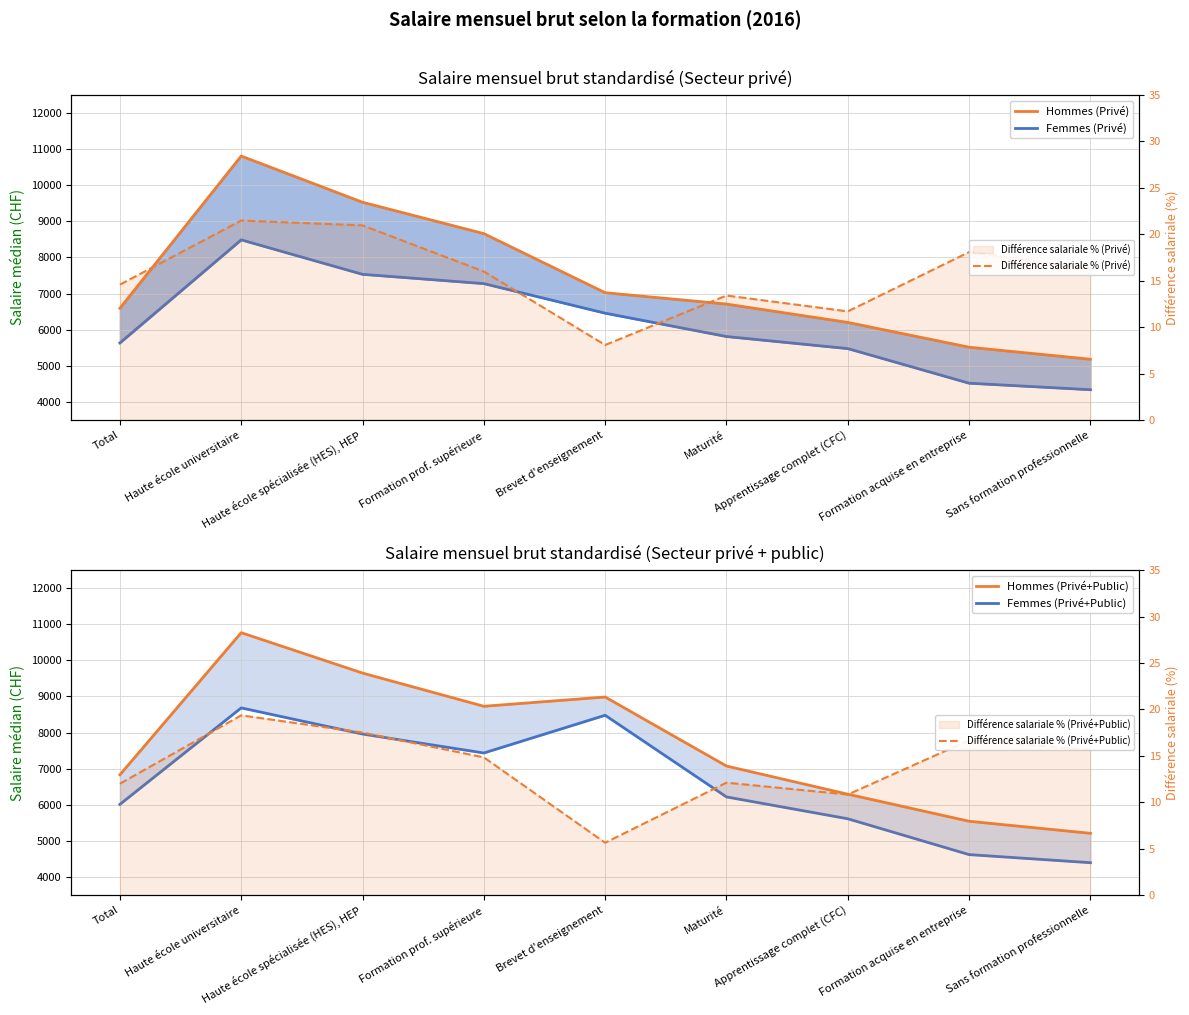

The value of Différence salariale % (Privé) at Haute école spécialisée (HES), HEP is 21.0. True or false?

True